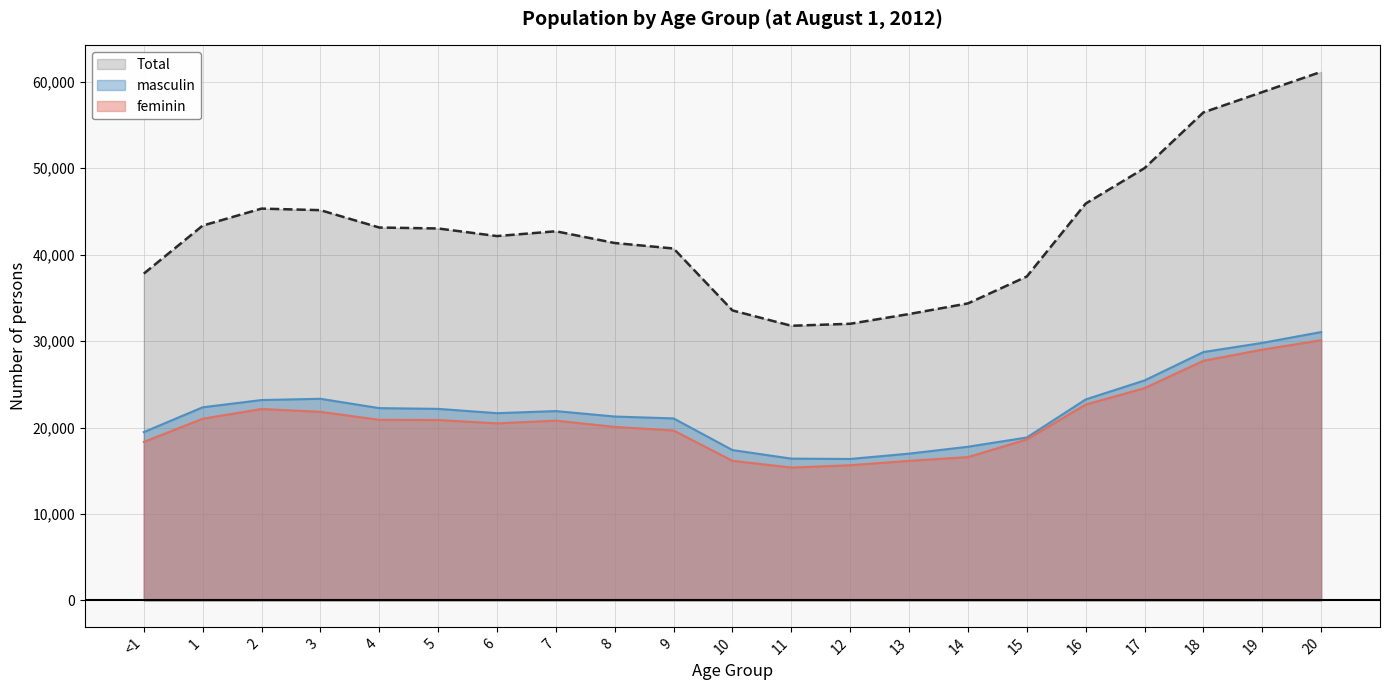

Where is the first local maximum for Total?

2